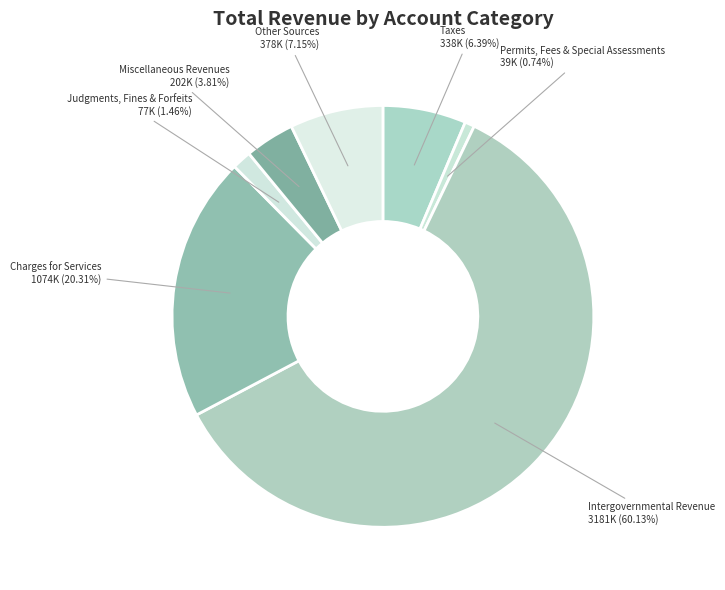

What percentage do Other Sources and Judgments, Fines & Forfeits together represent?

8.6%